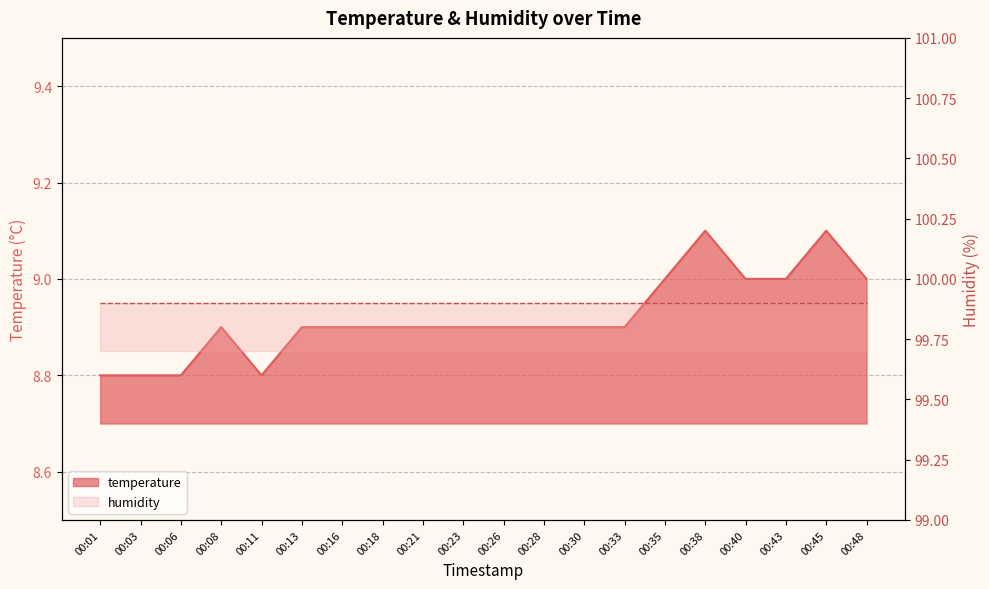

Reading right to left, extract all data points from this chart.

00:48=9.0	00:45=9.1	00:43=9.0	00:40=9.0	00:38=9.1	00:35=9.0	00:33=8.9	00:30=8.9	00:28=8.9	00:26=8.9	00:23=8.9	00:21=8.9	00:18=8.9	00:16=8.9	00:13=8.9	00:11=8.8	00:08=8.9	00:06=8.8	00:03=8.8	00:01=8.8